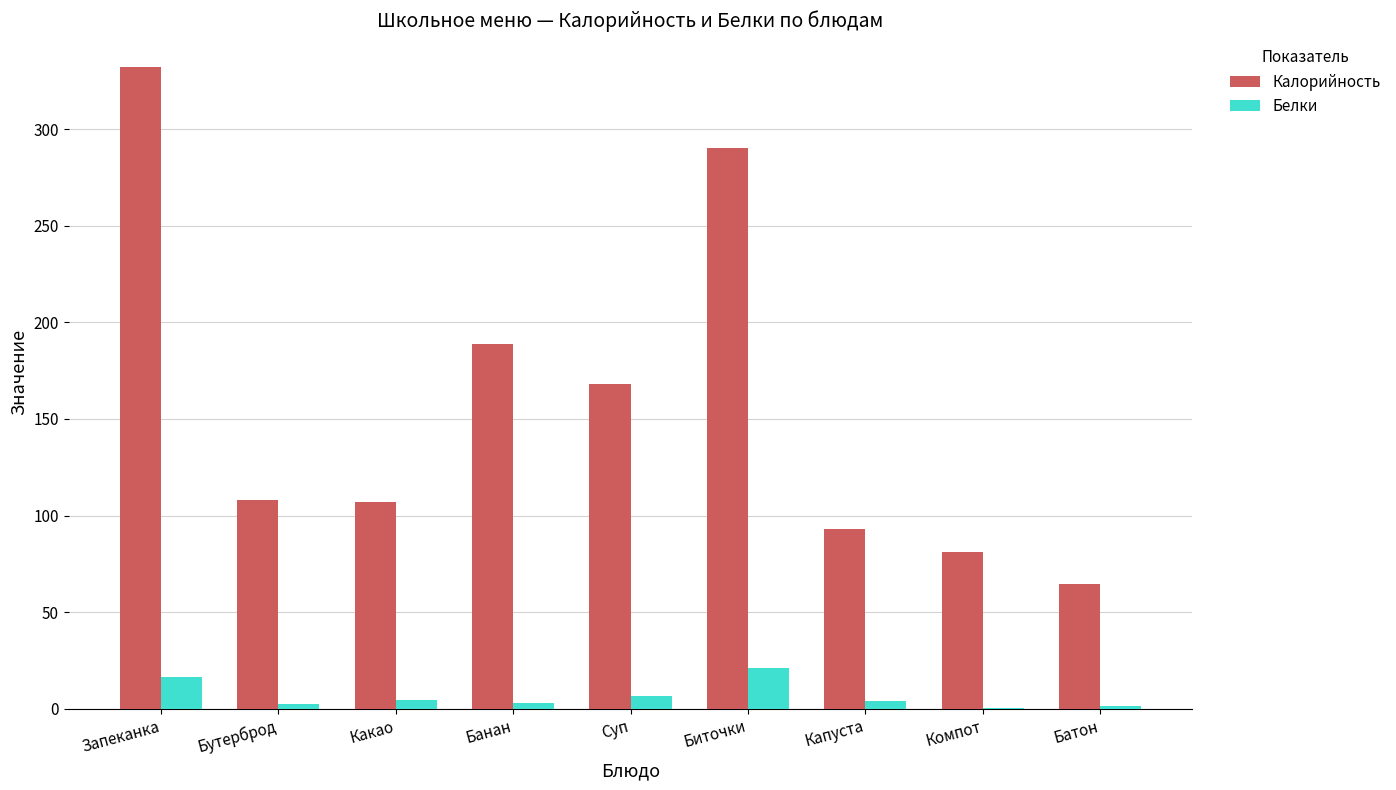

What is the greatest value displayed?

332.0